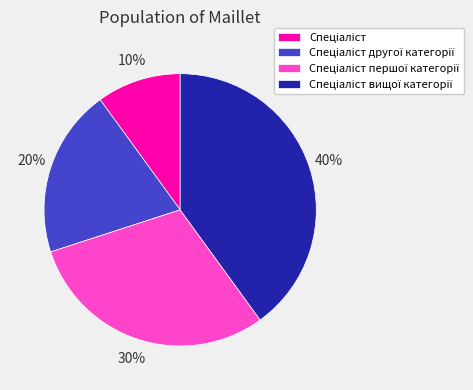

To the nearest percent, what is the average slice percentage?

25%